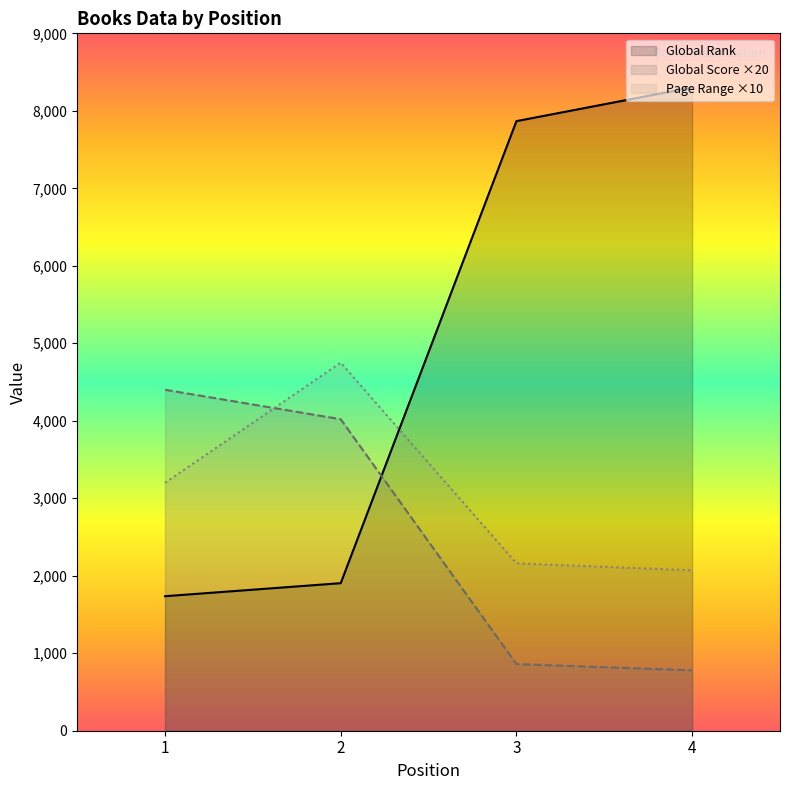

What is the sum of all Page Range values?

12180